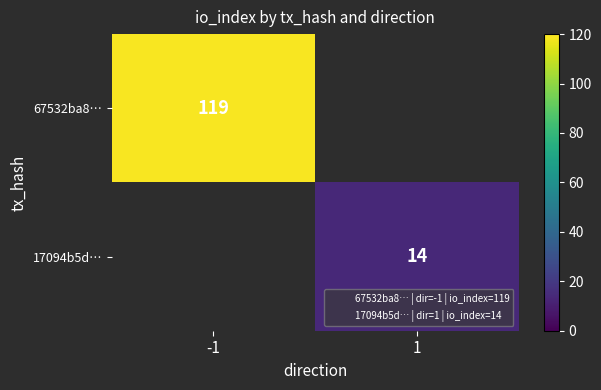

What is the greatest value displayed?

119.0